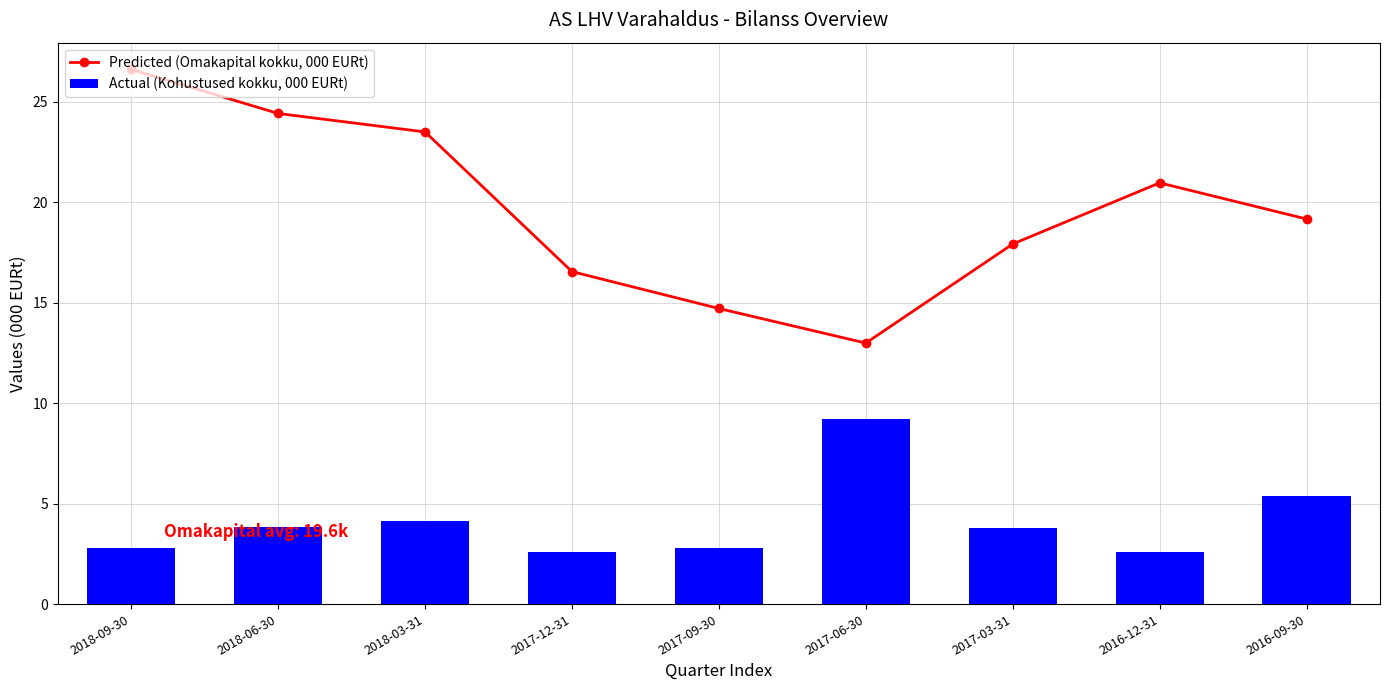

At which category is the sum across all series the highest?

2018-09-30